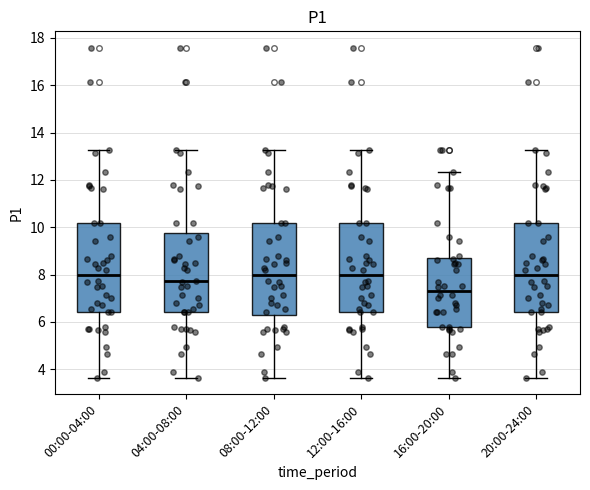

Reading left to right, transcribe this box plot: for each box, give where its median line is, the range the box spans, and where its two whiskers end, as read against the y-axis. The values are not printed on the chart, so give them approximately, as read against the axis.

00:00-04:00: median 8.0, box 6.4 to 10.2, whiskers 3.6 to 13.2
04:00-08:00: median 7.8, box 6.4 to 9.8, whiskers 3.6 to 13.2
08:00-12:00: median 8.0, box 6.2 to 10.2, whiskers 3.6 to 13.2
12:00-16:00: median 8.0, box 6.4 to 10.2, whiskers 3.6 to 13.2
16:00-20:00: median 7.4, box 5.8 to 8.8, whiskers 3.6 to 12.4
20:00-24:00: median 8.0, box 6.4 to 10.2, whiskers 3.6 to 13.2